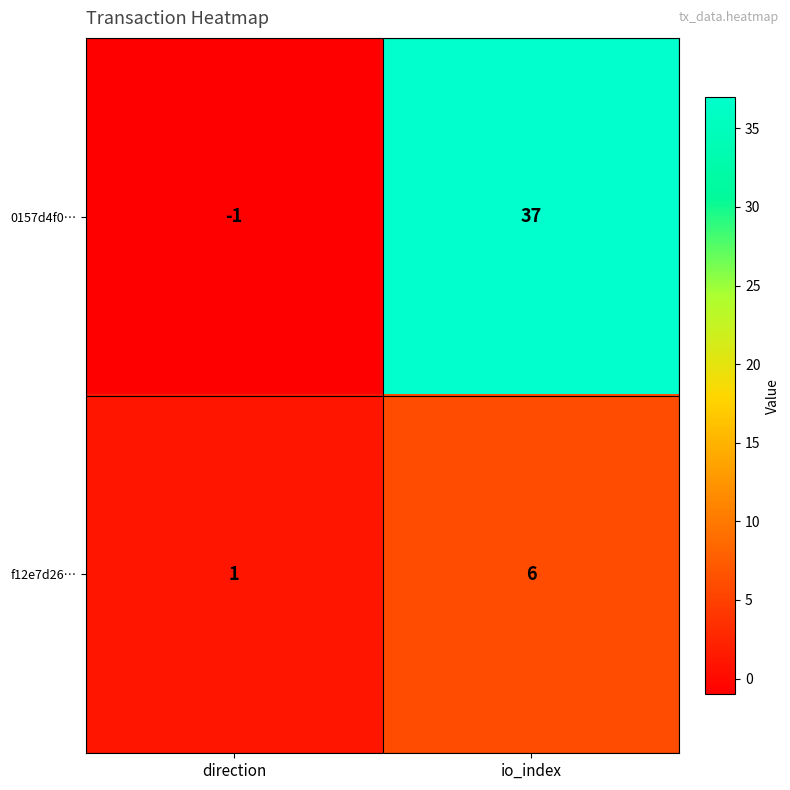

At which category does the chart reach its peak across all series?

io_index